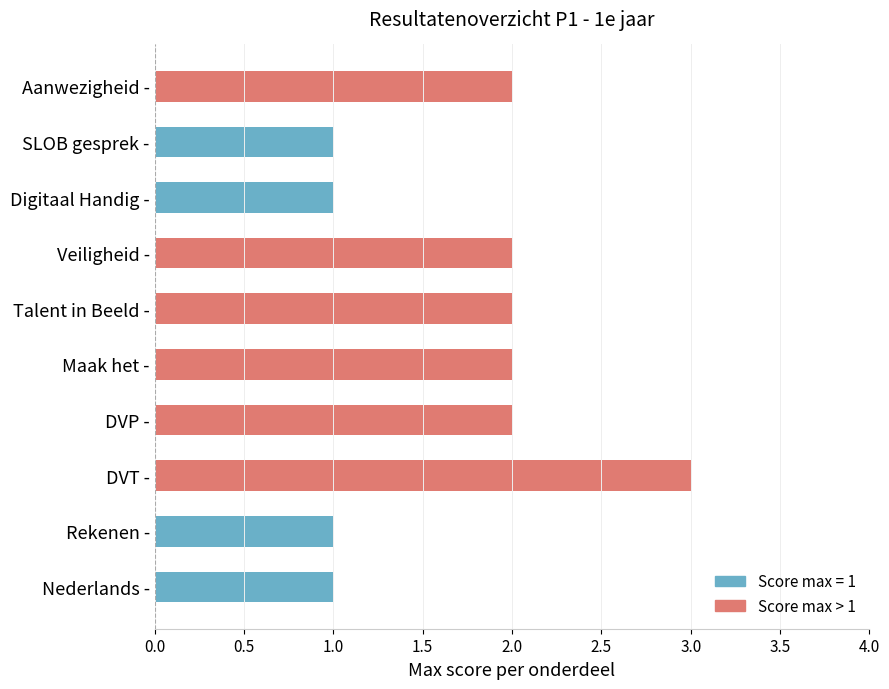

At which category does the chart reach its peak across all series?

DVT -